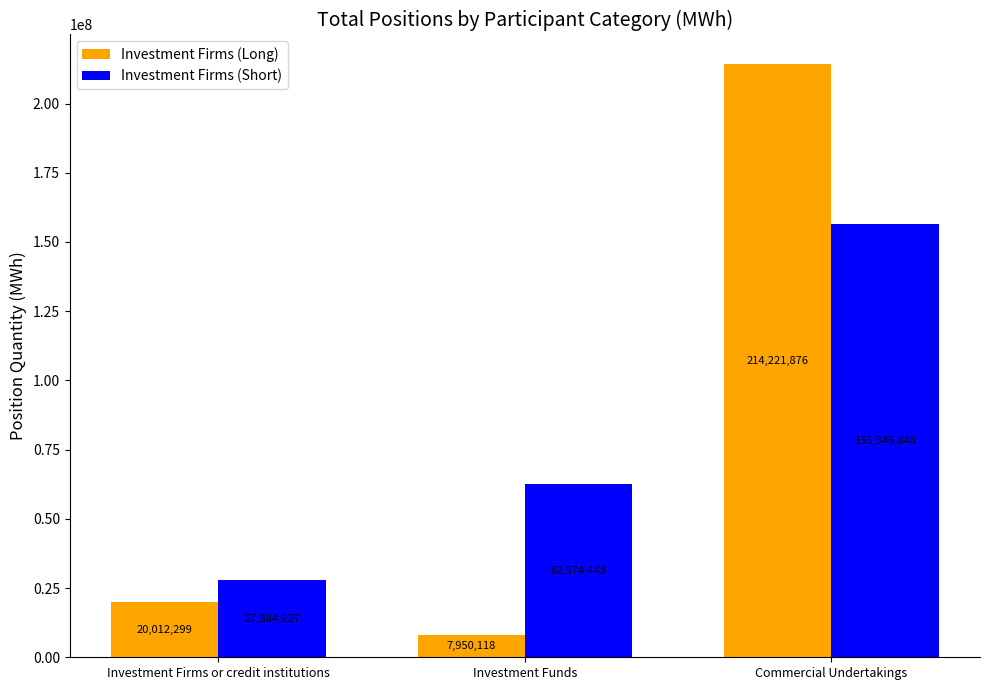

What is the spread (max minus min) of values at Commercial Undertakings?

57675028